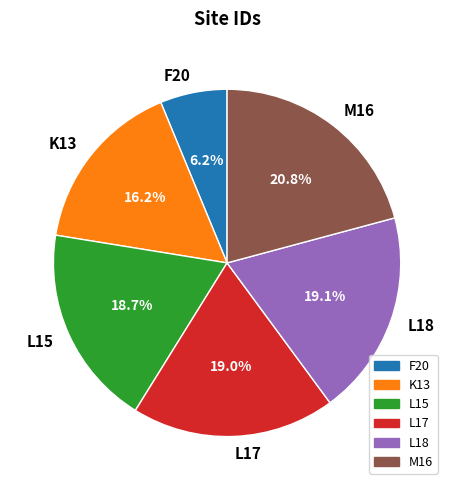

What percentage is the K13 slice, to the nearest percent?

16%